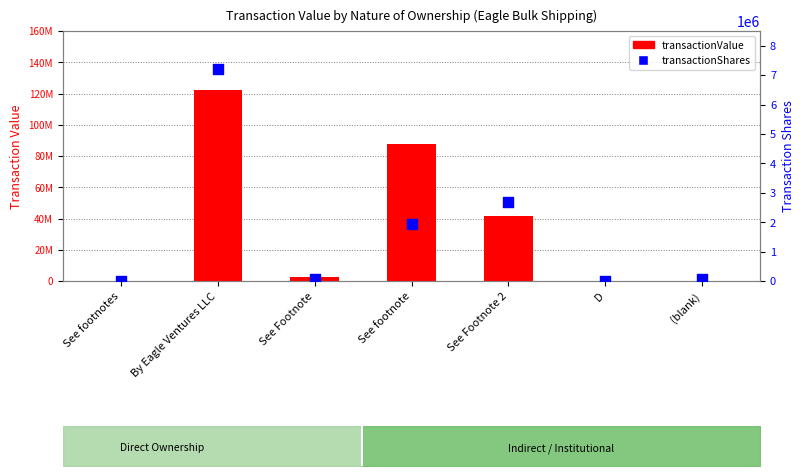

What is the total value across all series at D?

65642